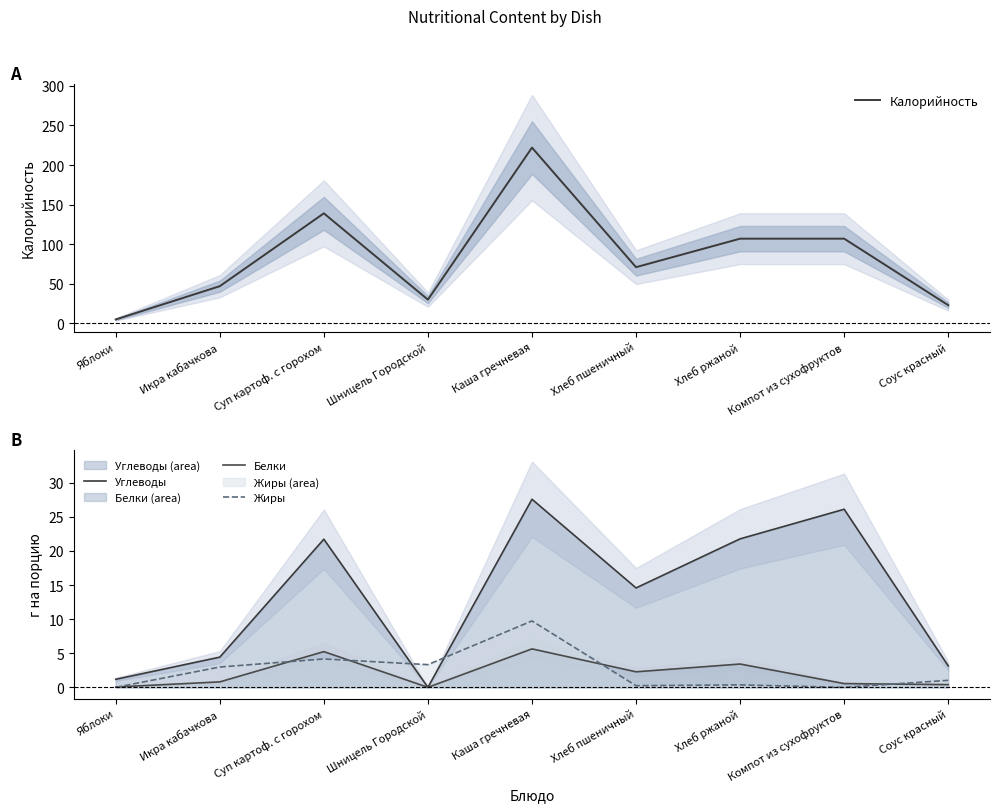

What are all the series names shown in the legend?

Калорийность, Углеводы, Белки, Жиры